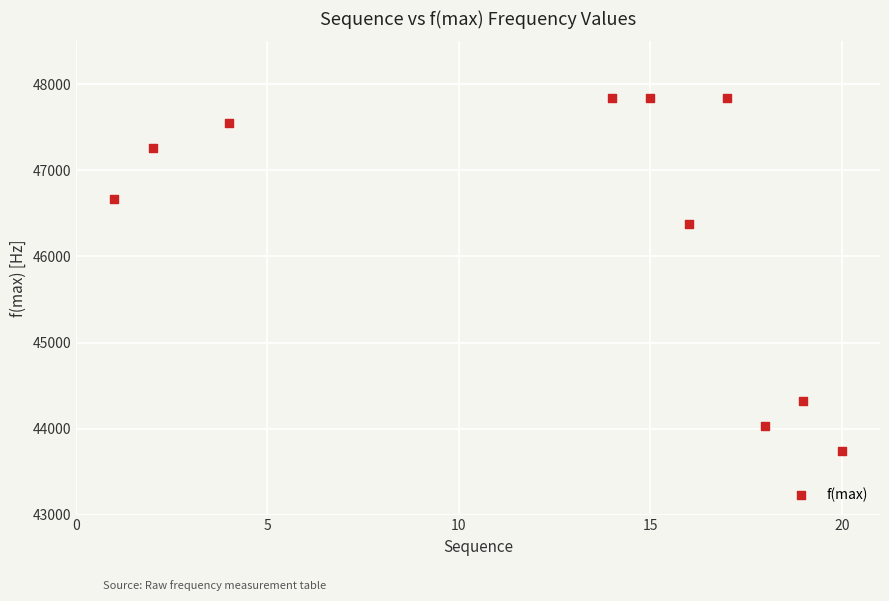

What is the average Y value?

46350